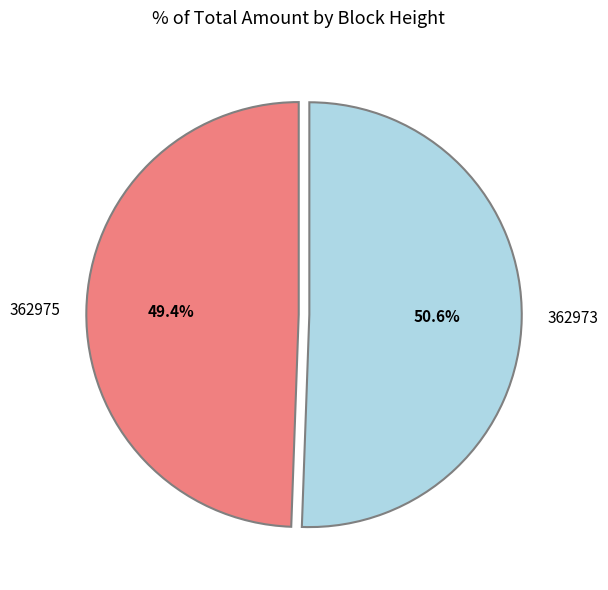

How many segments does this pie chart have?

2